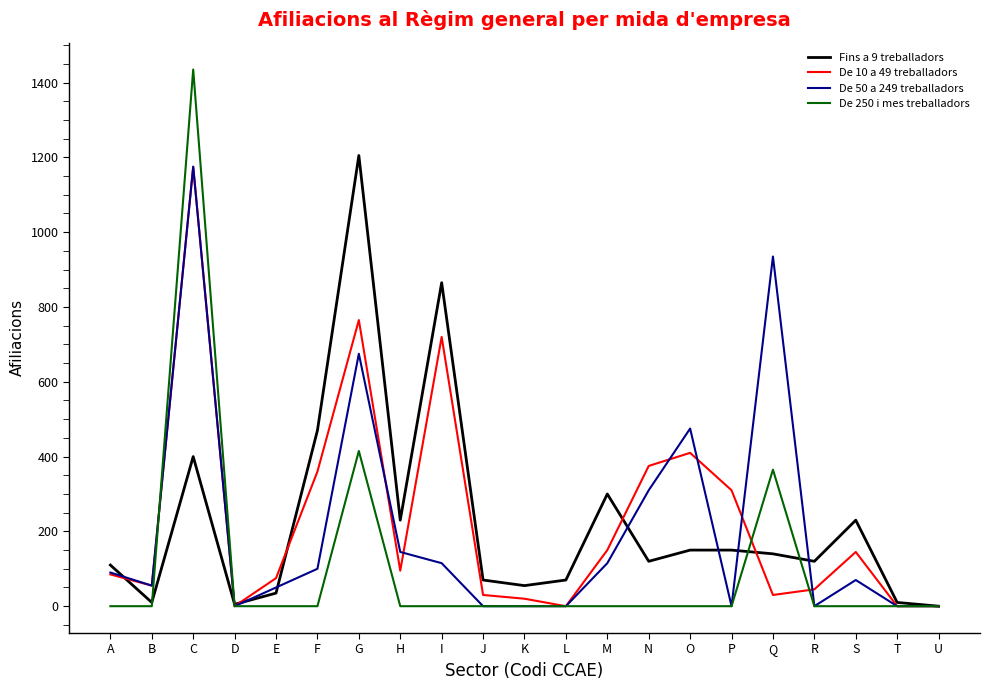

At which category does the chart reach its peak across all series?

C